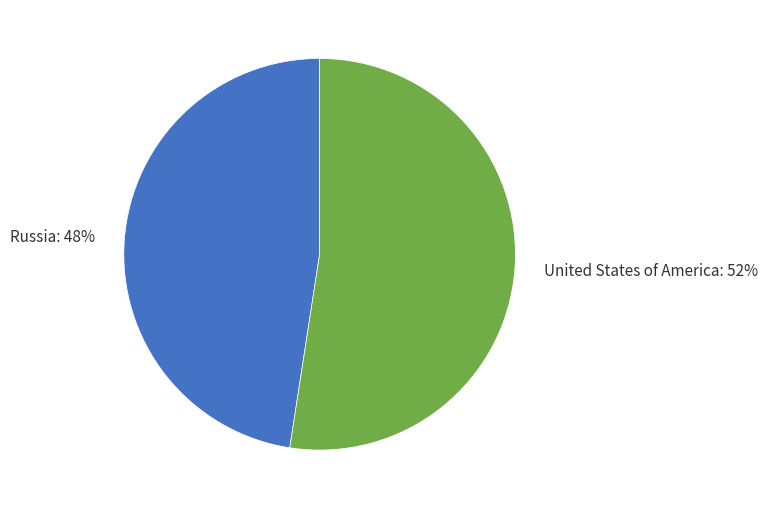

Which slice represents more than half of the pie?

United States of America